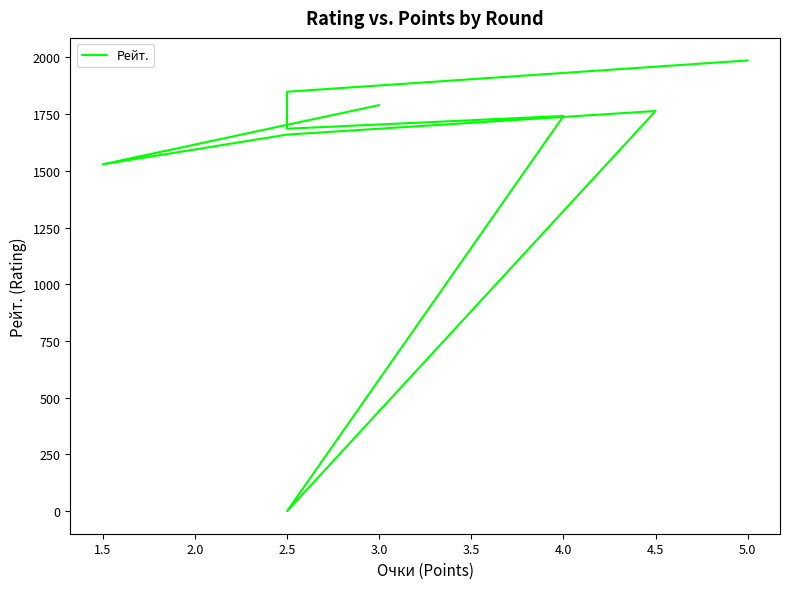

How many series are shown in this chart?

1